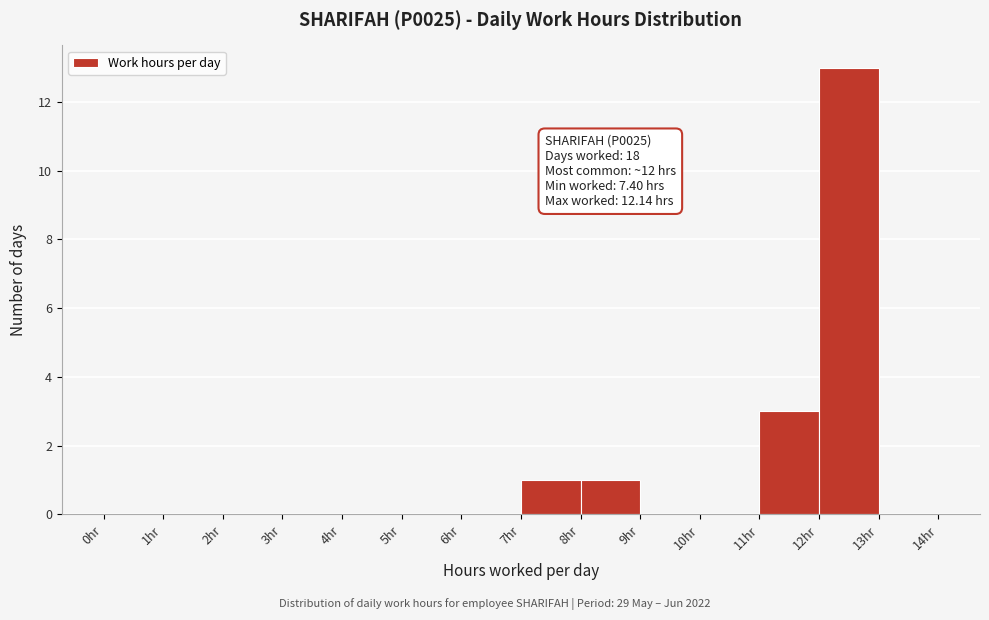

Over which range of the x-axis is the bar tallest?

12 to 13